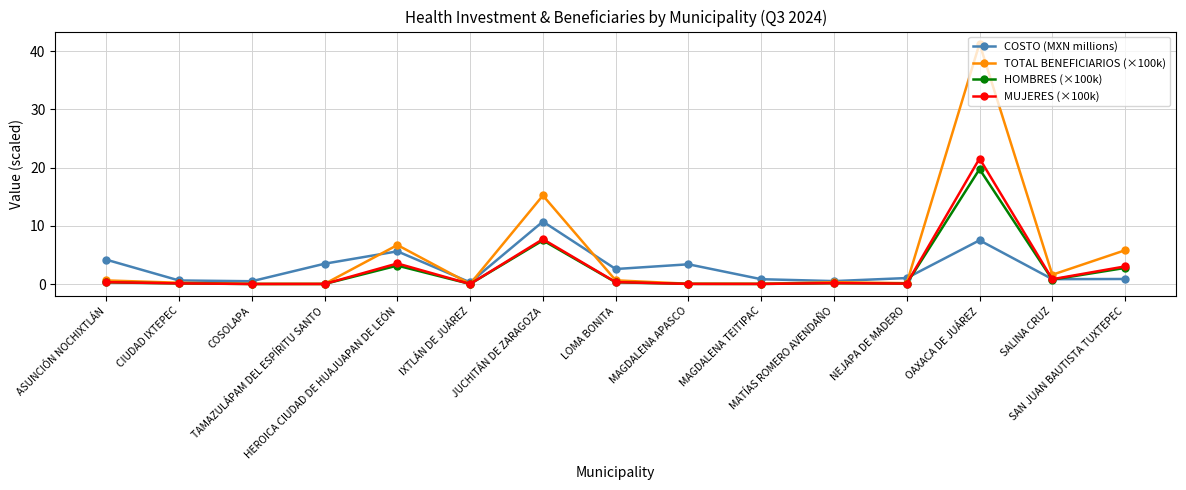

What position from the right is CIUDAD IXTEPEC?

14